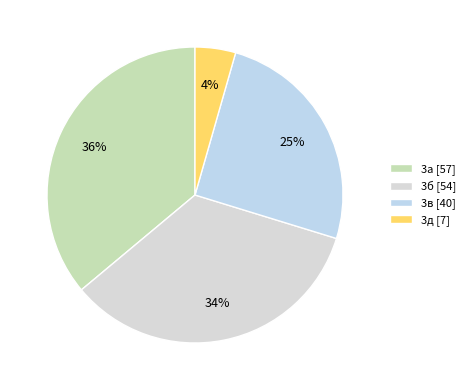

What is the smallest slice in the pie chart?

3д